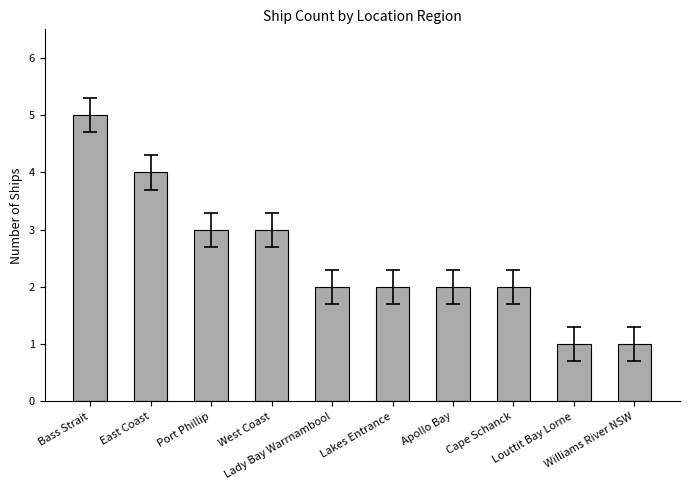

How many bars are there in total?

10